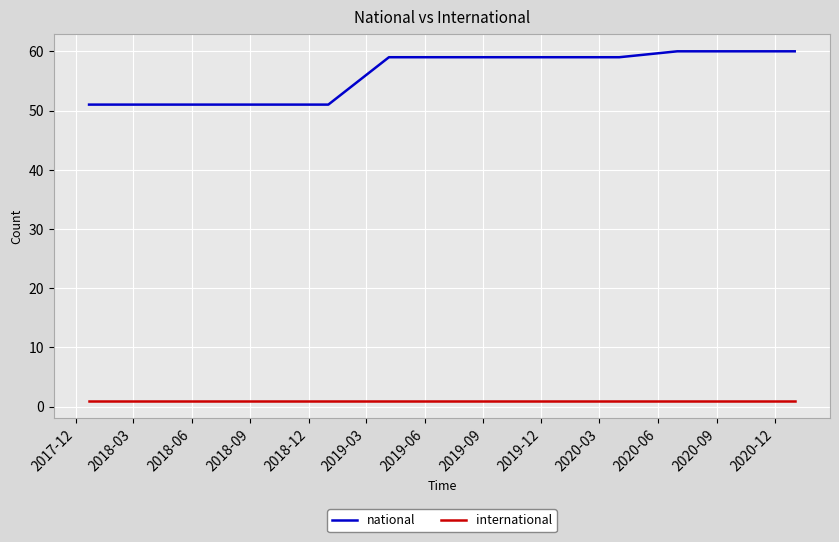

List the series in order of their peak value, highest first.

national, international